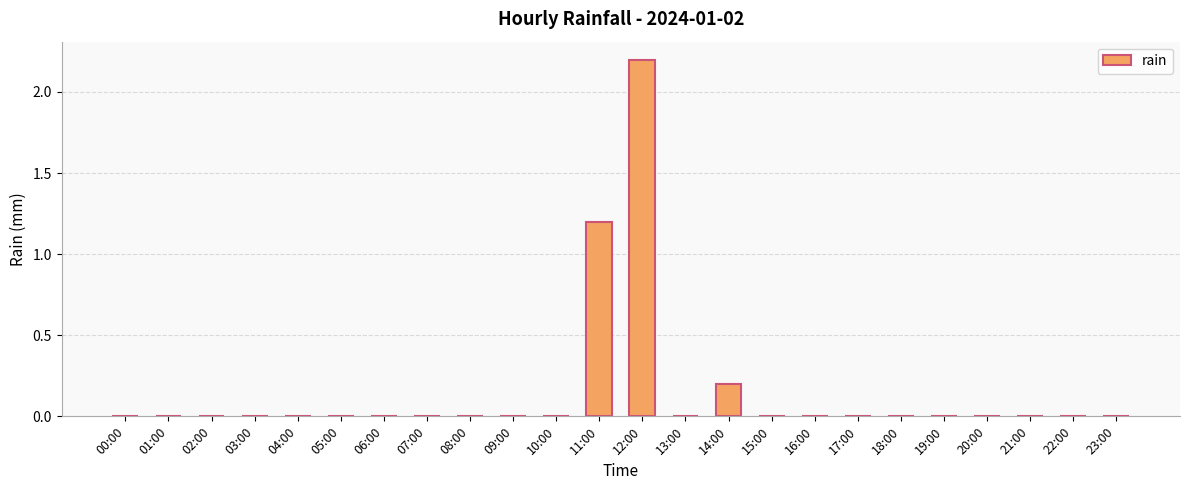

At which label is the value closest to 1?

11:00